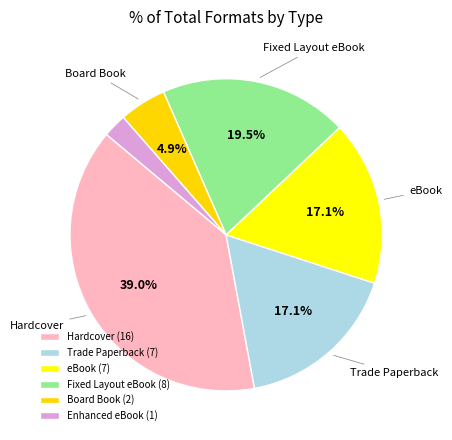

How many slices are in this pie chart?

6